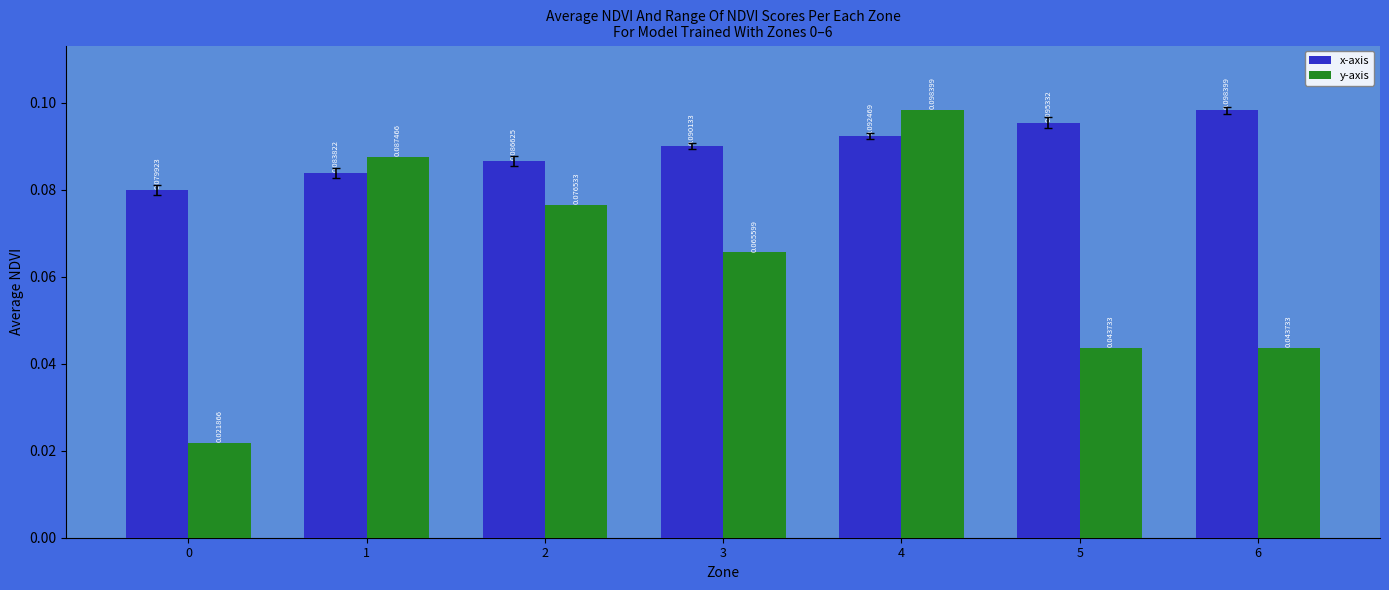

Which series has the largest range (max minus min)?

y-axis